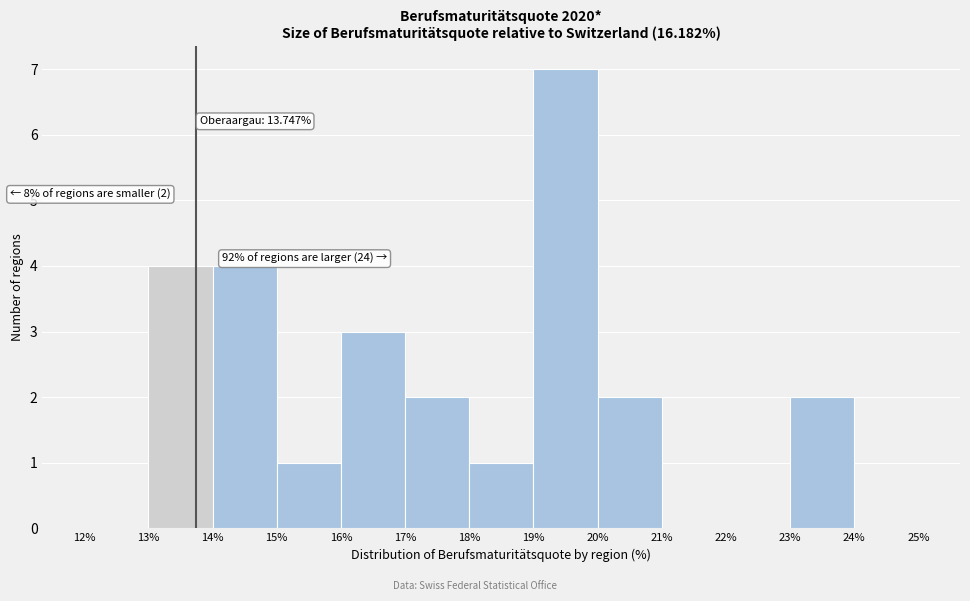

Over which range of the x-axis is the bar tallest?

19% to 20%